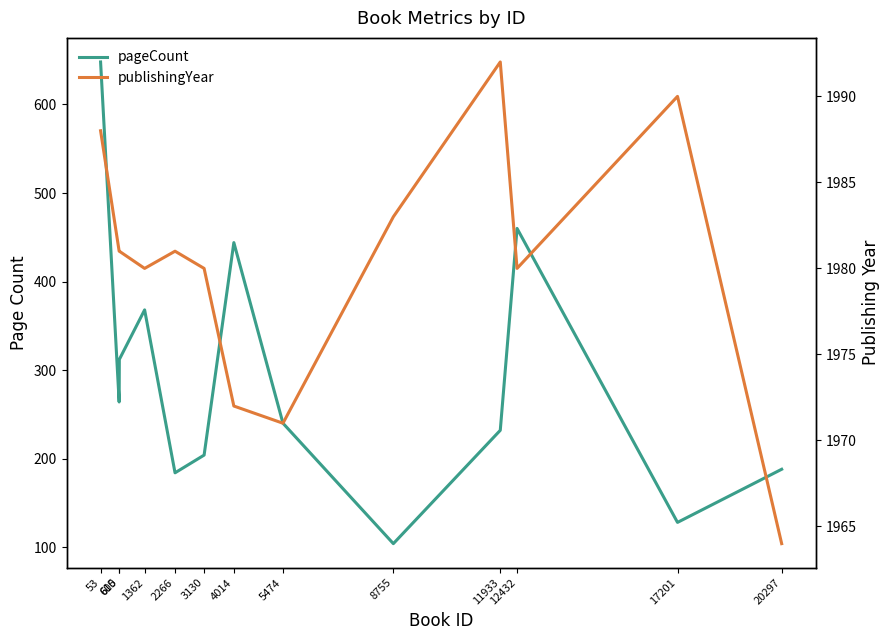

True or false: pageCount and publishingYear cross at least once.

False